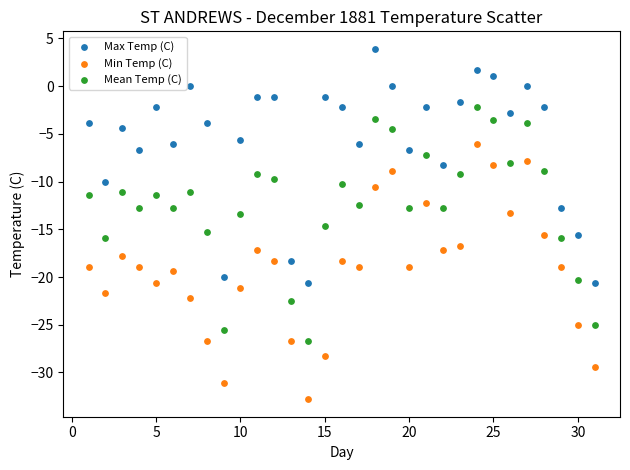

Which series reaches the minimum Y coordinate?

Min Temp (C)